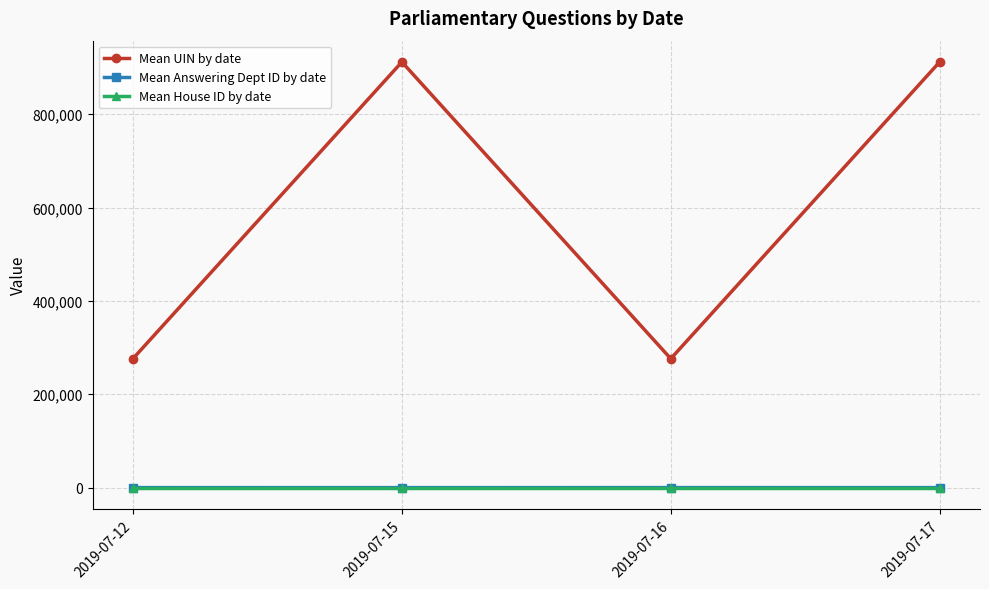

True or false: Mean UIN by date and Mean House ID by date cross at least once.

False